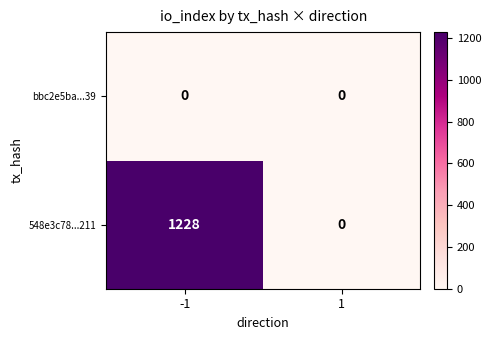

True or false: 548e3c78...211 has a value of 1228 at -1.

True